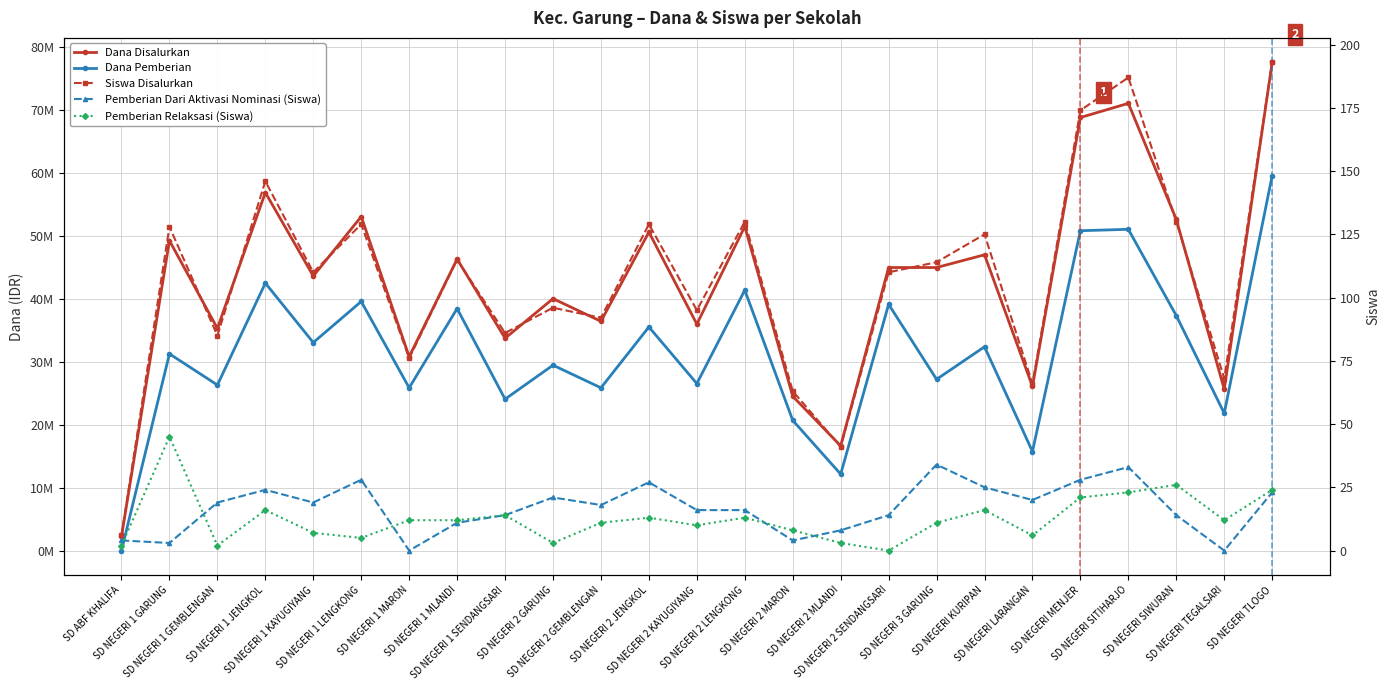

Rank the series at SD NEGERI TEGALSARI from highest to lowest value.

Dana Disalurkan, Dana Pemberian, Siswa Disalurkan, Pemberian Relaksasi (Siswa), Pemberian Dari Aktivasi Nominasi (Siswa)